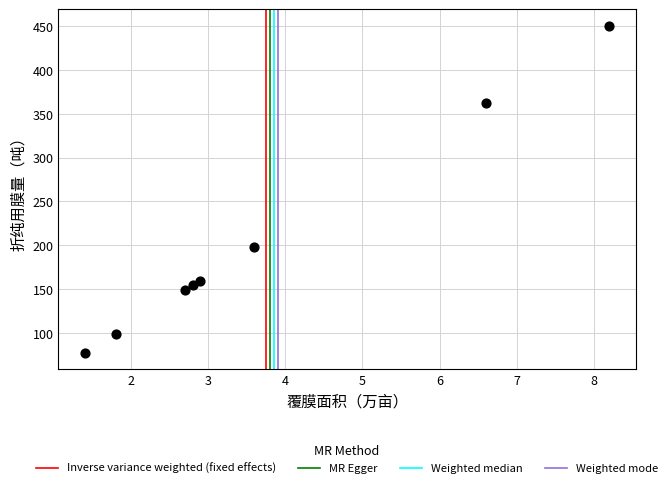

What Y value in the scatter plot is closest to 264?

198.0